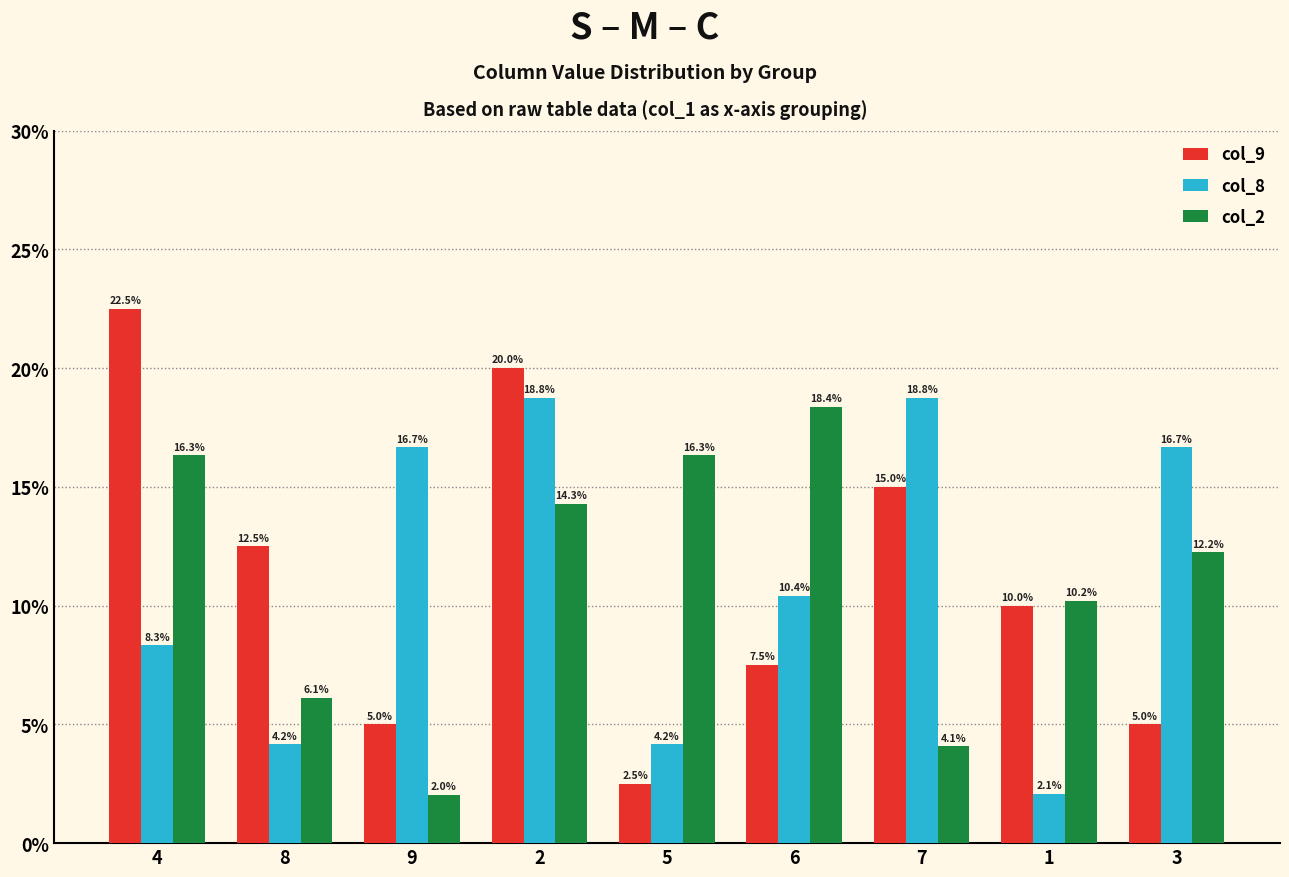

Rank the series by their maximum value, from lowest to highest.

col_2, col_8, col_9